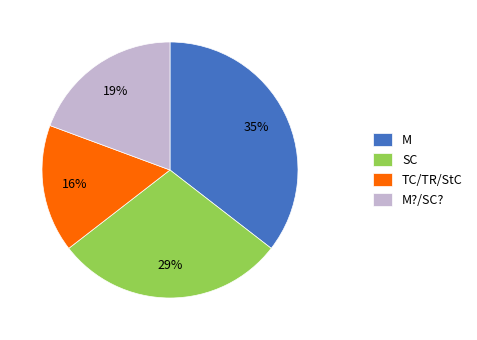

Combined, do M?/SC? and SC account for over 50%?

No